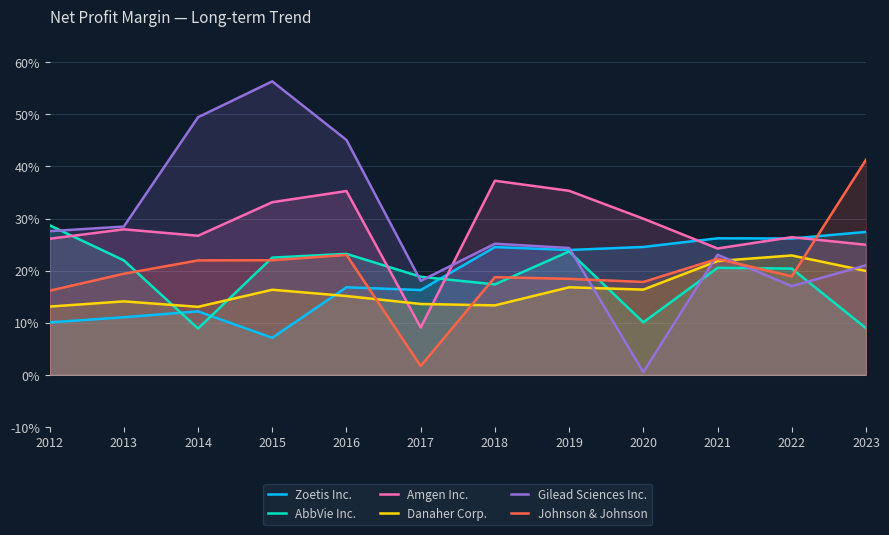

Reading right to left, list all the values displayed in this chart.

Zoetis Inc.: 2023=0.3	2022=0.3	2021=0.3	2020=0.2	2019=0.2	2018=0.2	2017=0.2	2016=0.2	2015=0.1	2014=0.1	2013=0.1	2012=0.1
AbbVie Inc.: 2023=0.1	2022=0.2	2021=0.2	2020=0.1	2019=0.2	2018=0.2	2017=0.2	2016=0.2	2015=0.2	2014=0.1	2013=0.2	2012=0.3
Amgen Inc.: 2023=0.2	2022=0.3	2021=0.2	2020=0.3	2019=0.4	2018=0.4	2017=0.1	2016=0.4	2015=0.3	2014=0.3	2013=0.3	2012=0.3
Danaher Corp.: 2023=0.2	2022=0.2	2021=0.2	2020=0.2	2019=0.2	2018=0.1	2017=0.1	2016=0.2	2015=0.2	2014=0.1	2013=0.1	2012=0.1
Gilead Sciences Inc.: 2023=0.2	2022=0.2	2021=0.2	2020=0.0	2019=0.2	2018=0.3	2017=0.2	2016=0.5	2015=0.6	2014=0.5	2013=0.3	2012=0.3
Johnson & Johnson: 2023=0.4	2022=0.2	2021=0.2	2020=0.2	2019=0.2	2018=0.2	2017=0.0	2016=0.2	2015=0.2	2014=0.2	2013=0.2	2012=0.2